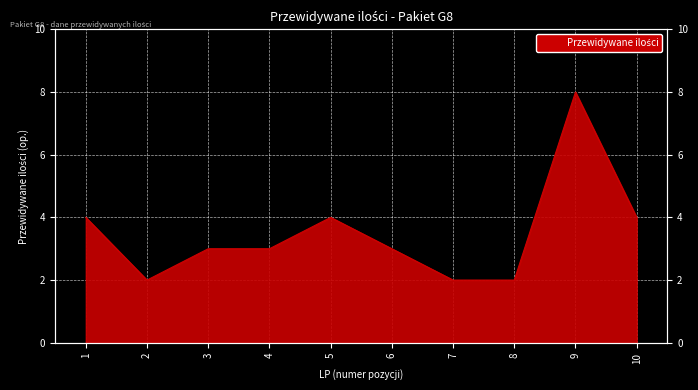

How many interior local peaks (higher than both neighbors) does the data have?

2